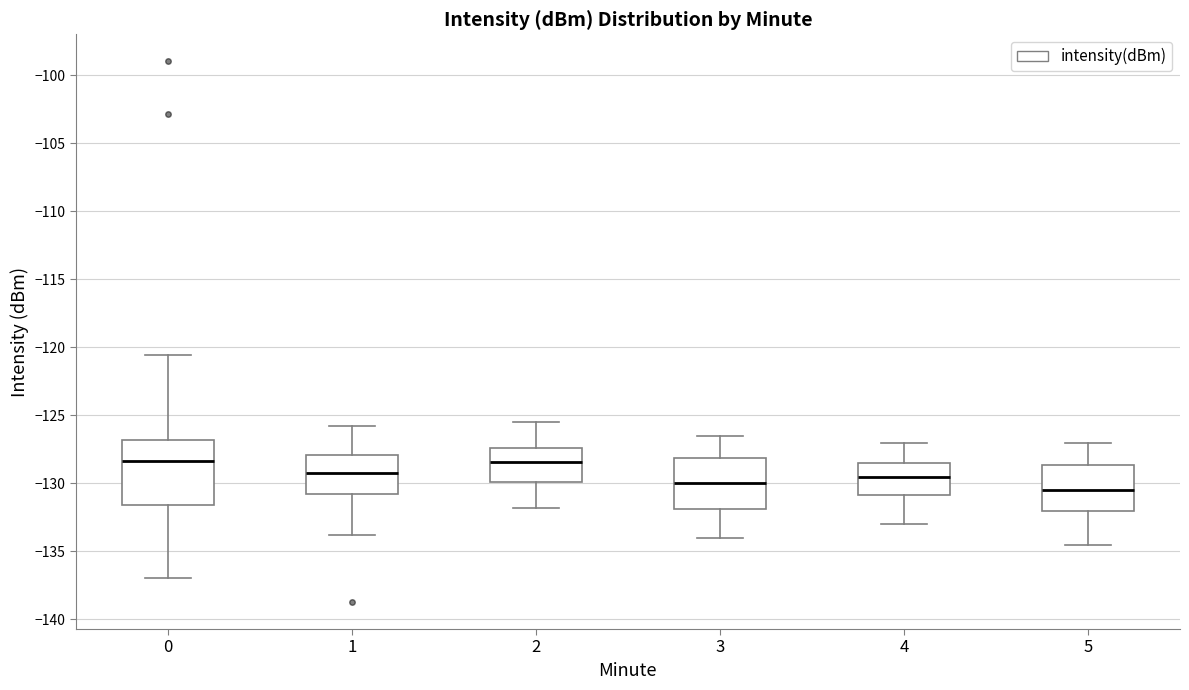

Reading left to right, transcribe this box plot: for each box, give where its median line is, the range the box spans, and where its two whiskers end, as read against the y-axis. The values are not printed on the chart, so give them approximately, as read against the axis.

0: median -128.5, box -131.5 to -127.0, whiskers -137.0 to -120.5
1: median -129.5, box -131.0 to -128.0, whiskers -134.0 to -126.0
2: median -128.5, box -130.0 to -127.5, whiskers -132.0 to -125.5
3: median -130.0, box -132.0 to -128.0, whiskers -134.0 to -126.5
4: median -129.5, box -131.0 to -128.5, whiskers -133.0 to -127.0
5: median -130.5, box -132.0 to -128.5, whiskers -134.5 to -127.0